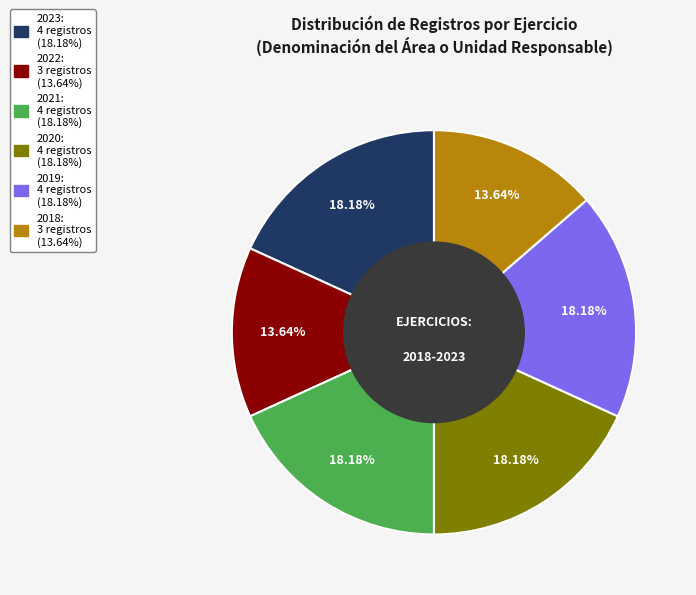

Does any single category account for the majority?

No